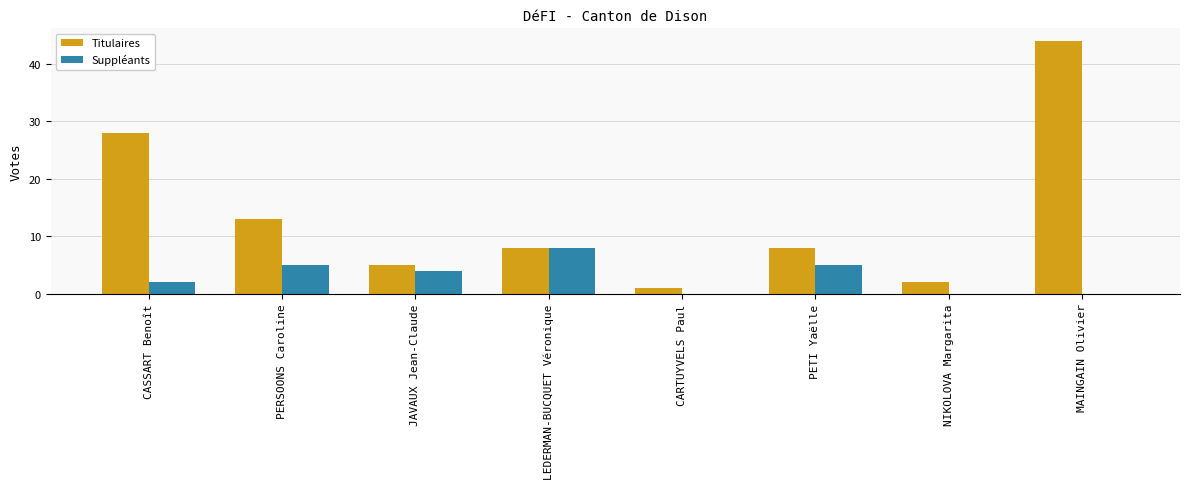

Read the Titulaires value at JAVAUX Jean-Claude.

5